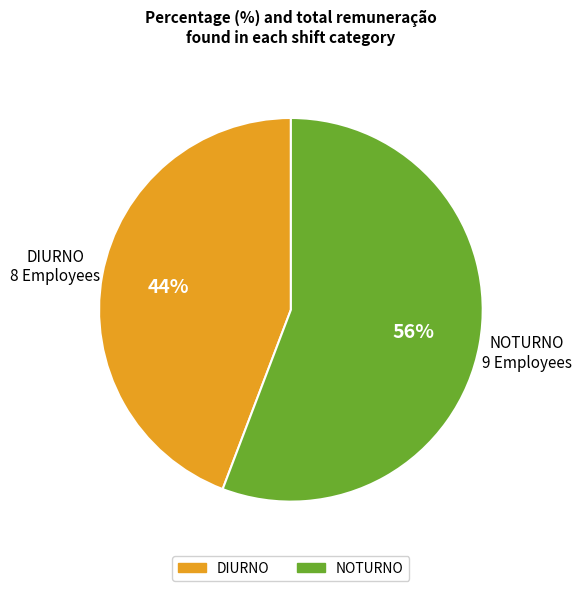

How many slices are in this pie chart?

2